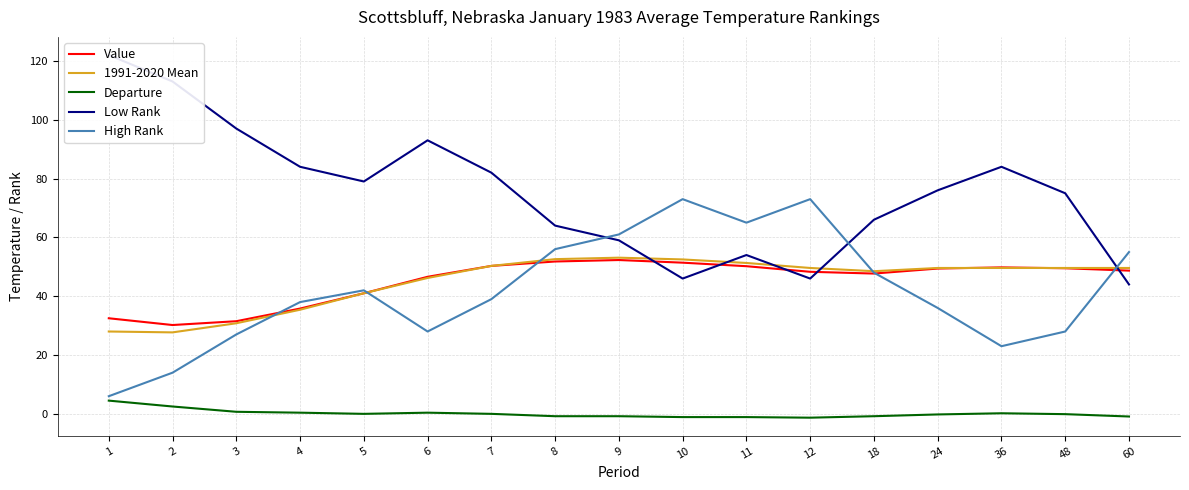

How many positive values does the Departure series have?

6